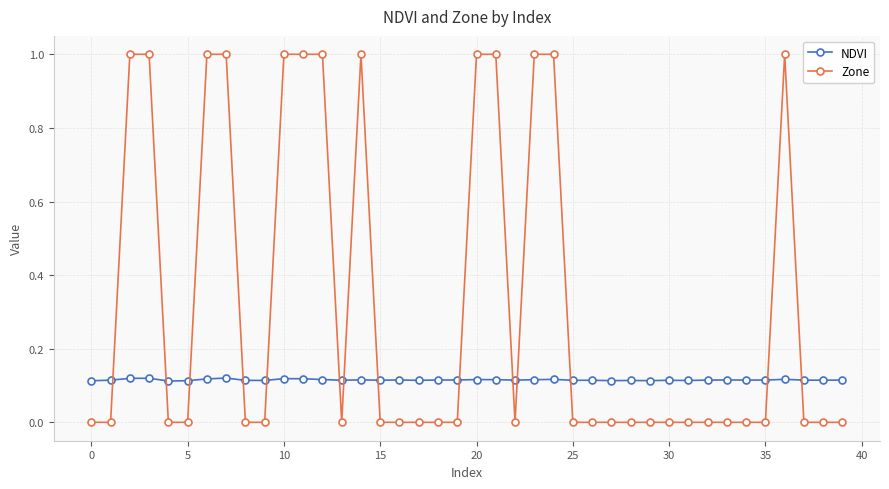

What is the difference between the second highest and minimum values in the Zone series?

1.0